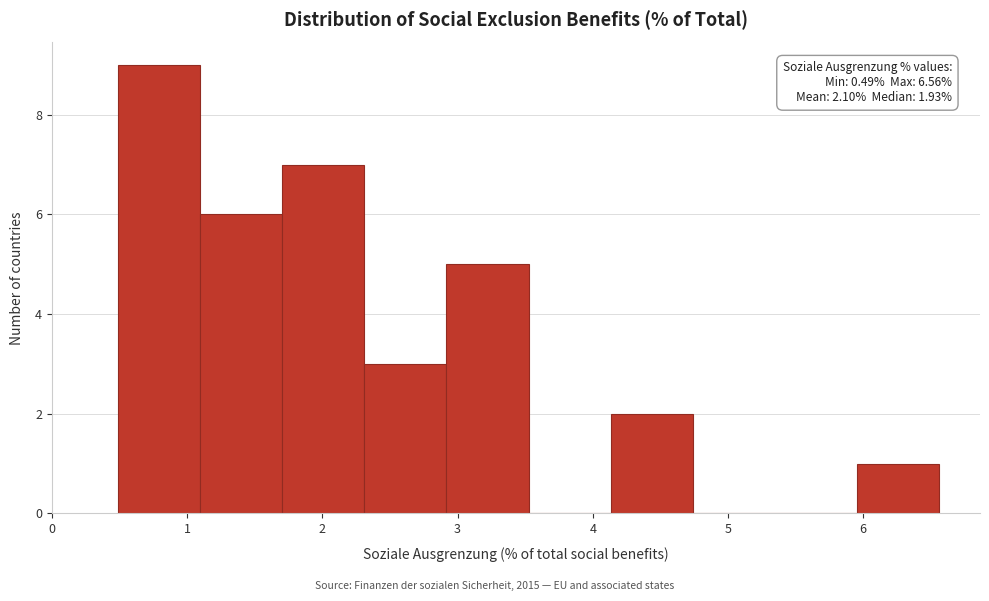

Over which range of the x-axis is the bar tallest?

0.5 to 1.1